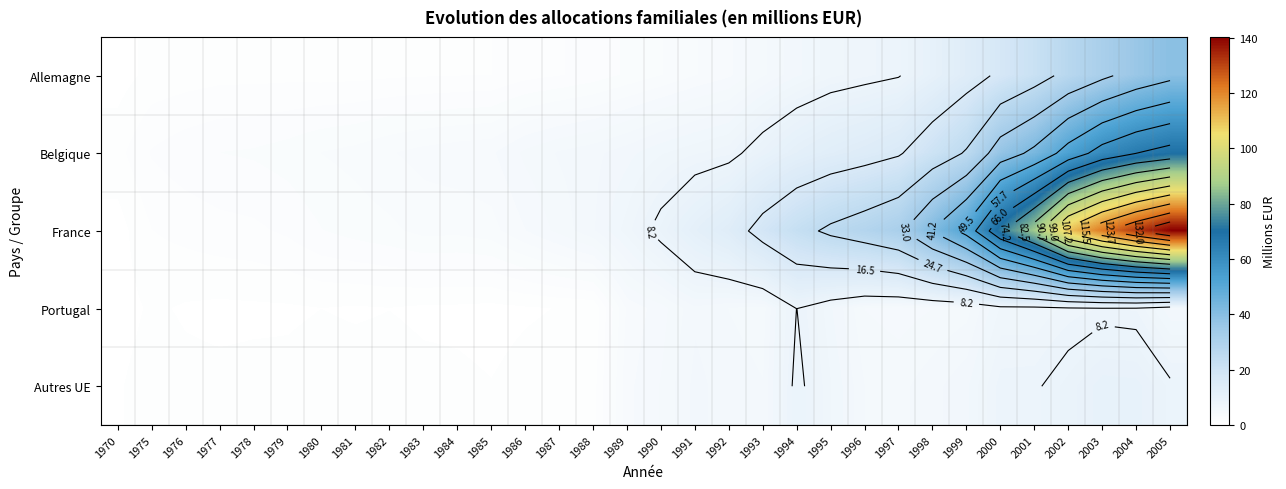

Is the value of France at 1991 greater than the value of Allemagne at 1986?

Yes